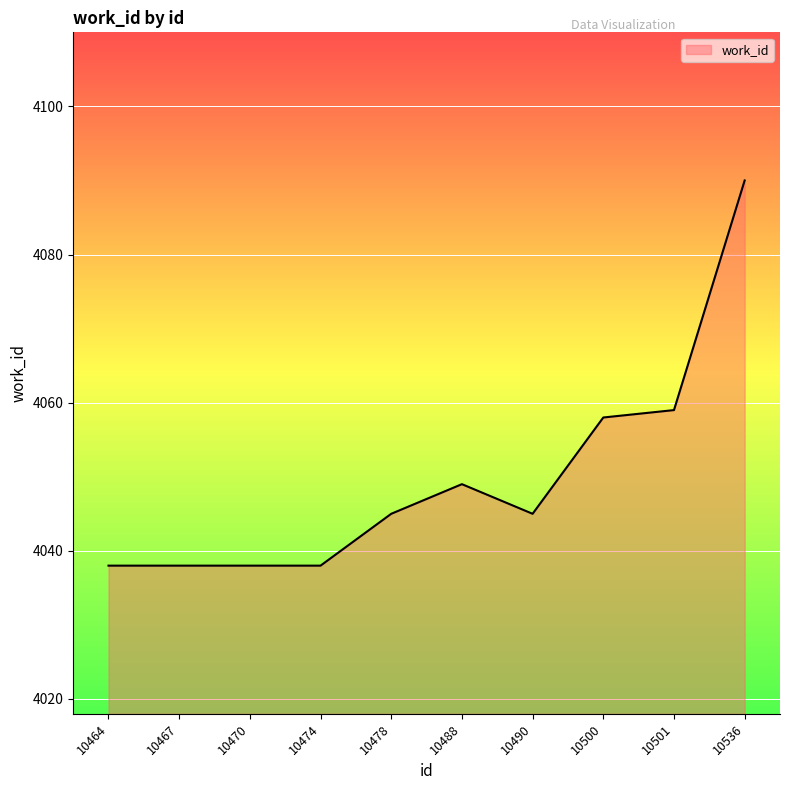

Reading left to right, extract all data points from this chart.

10464=4038	10467=4038	10470=4038	10474=4038	10478=4045	10488=4049	10490=4045	10500=4058	10501=4059	10536=4090